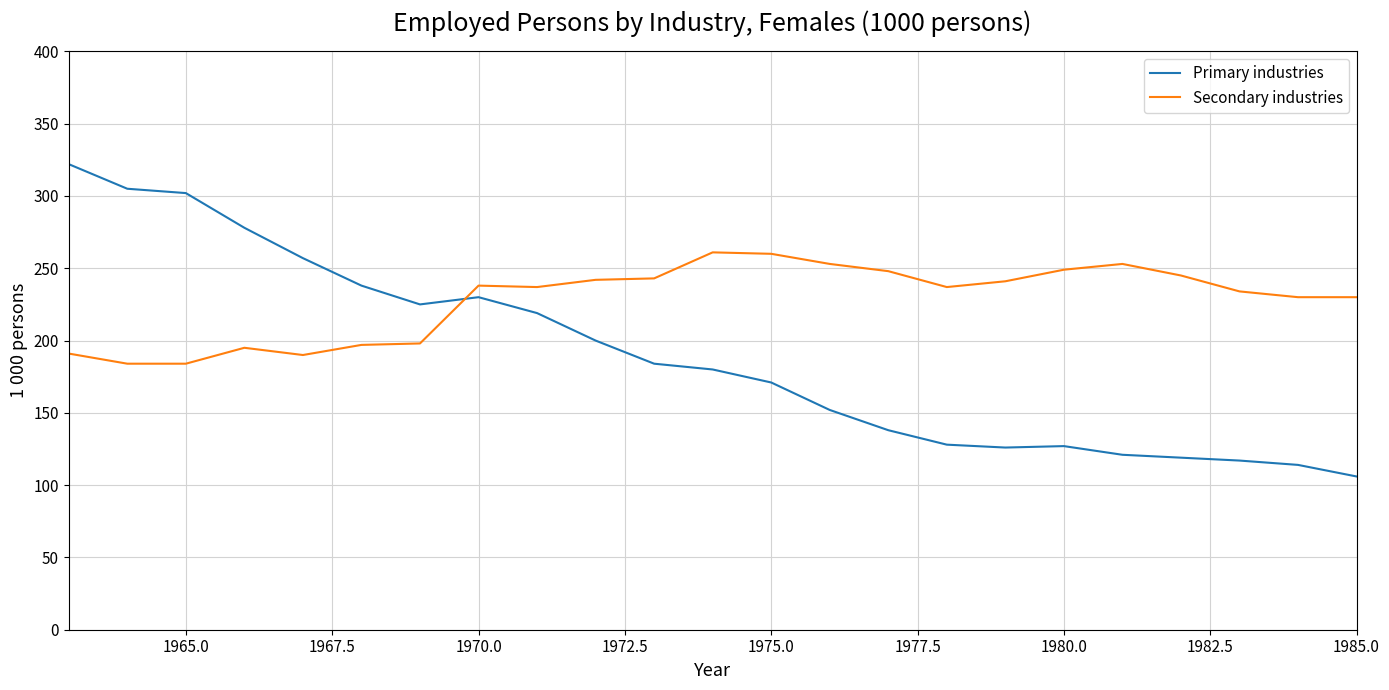

What is the difference between the maximum and second lowest values in the Secondary industries series?

77